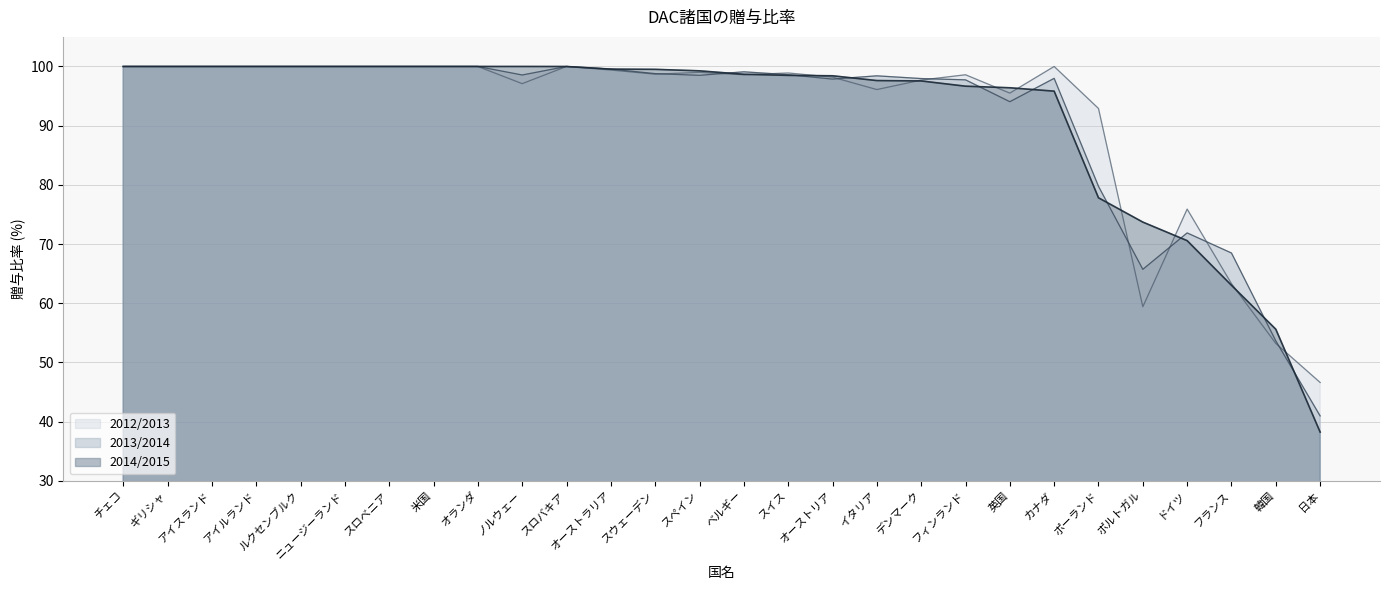

Which category has the highest value in the 2012/2013 series?

チェコ